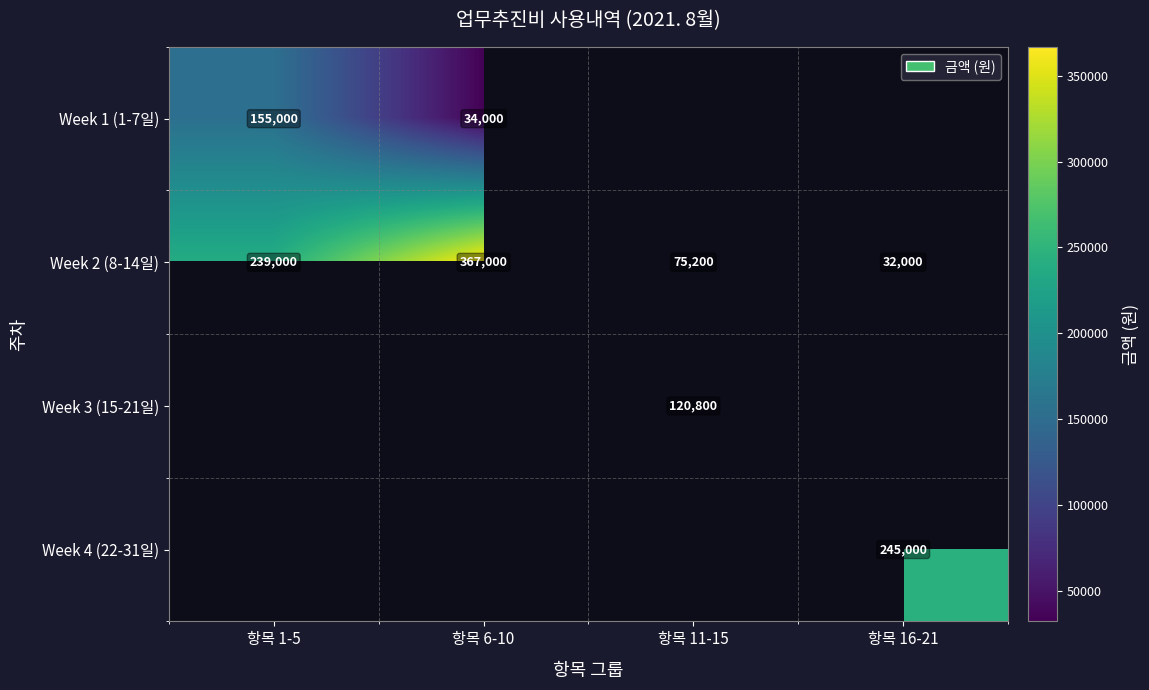

True or false: Week 2 (8-14일) has a value of 94908 at 항목 1-5.

False